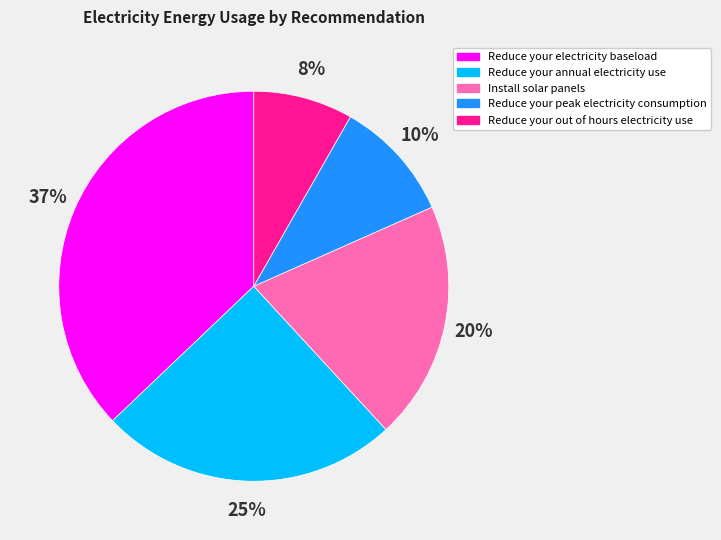

Rank the categories by value from highest to lowest.

Reduce your electricity baseload, Reduce your annual electricity use, Install solar panels, Reduce your peak electricity consumption, Reduce your out of hours electricity use